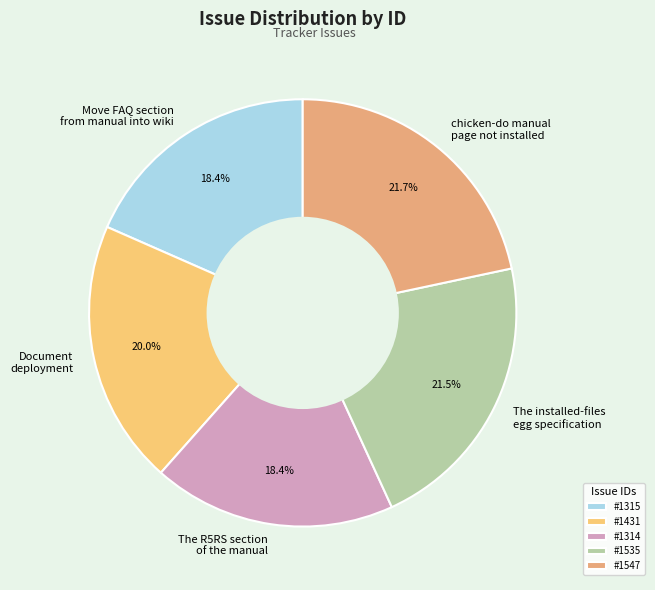

Approximately how many times larger is the value at The installed-files egg specification compared to The R5RS section of the manual?

1.2